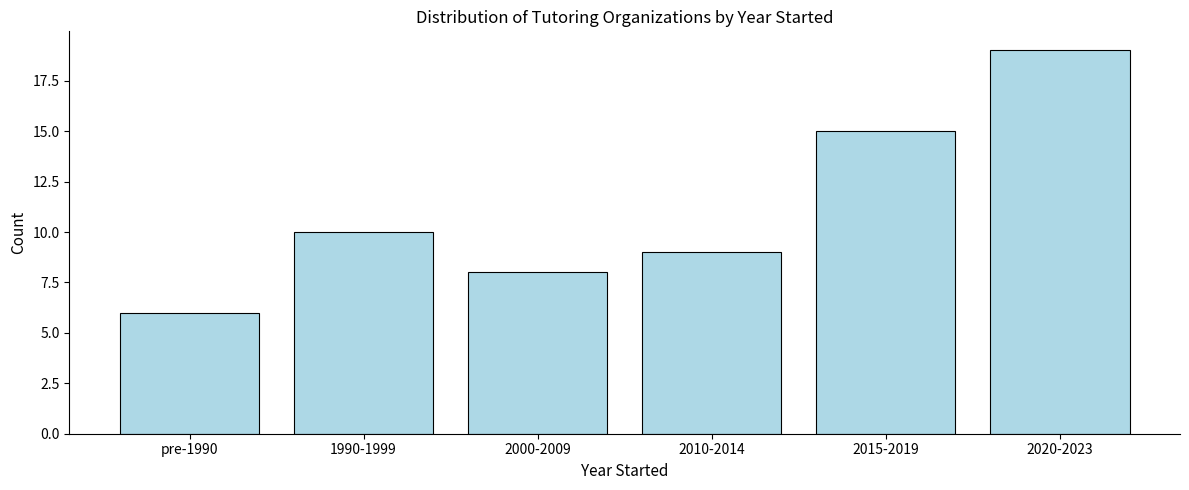

Reading left to right, what are all the values shown in this chart?

6	10	8	9	15	19